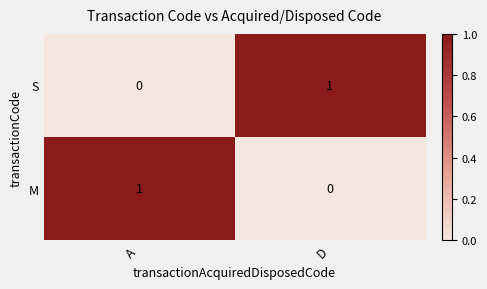

The value of S at A is 0. True or false?

True